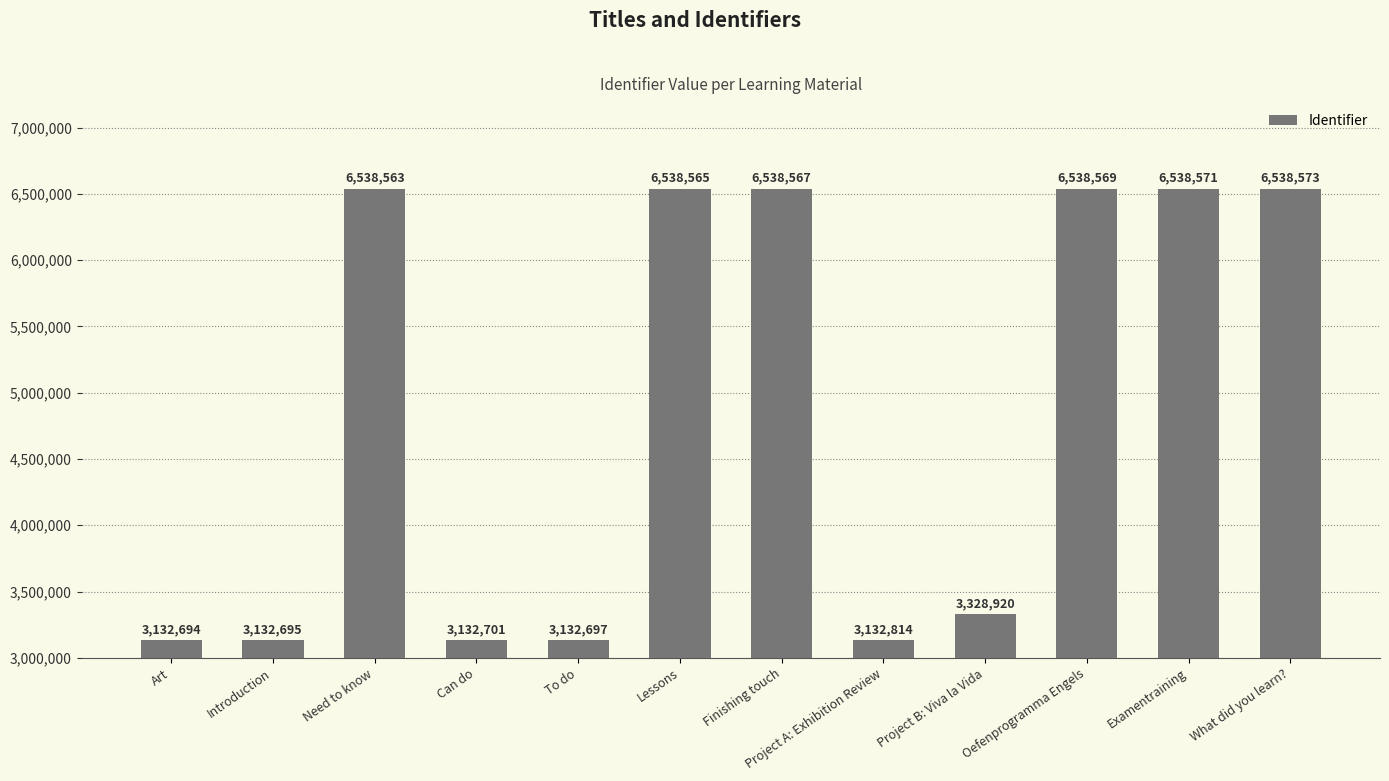

Are the bars grouped side by side (vs. stacked)?

No